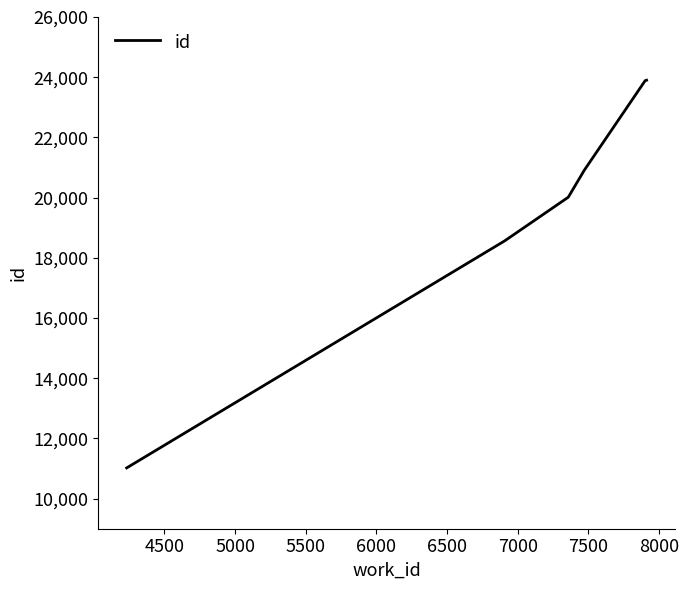

What is the difference between the second highest and second lowest values?

5322